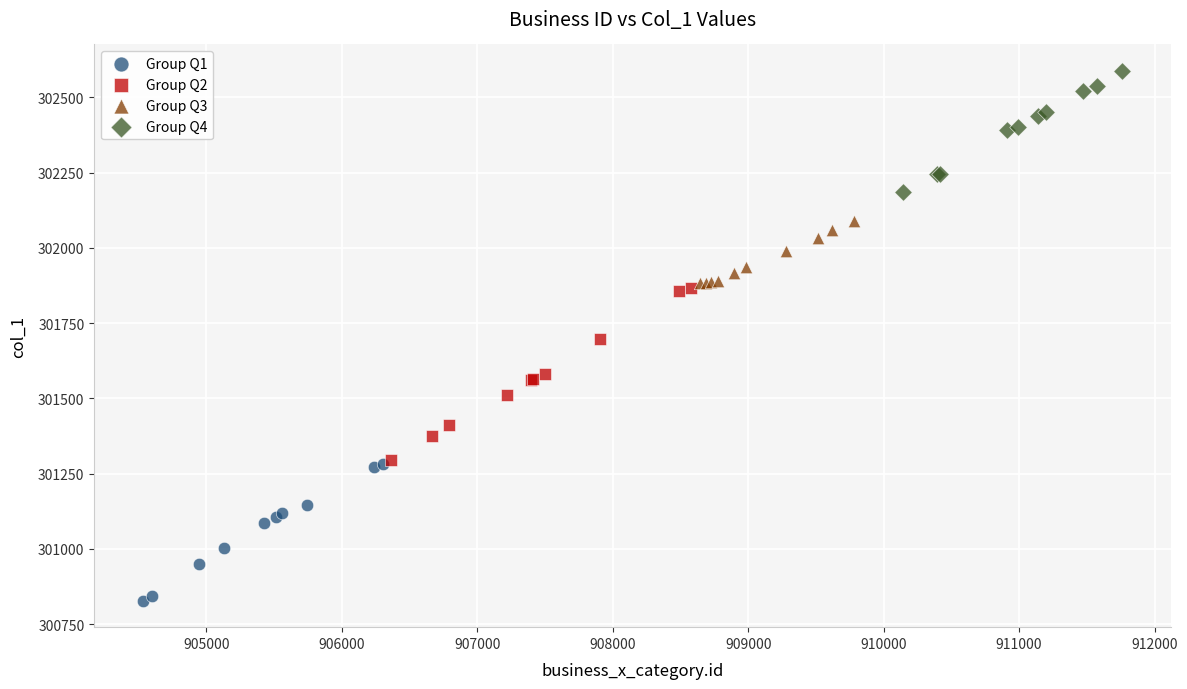

Which series contains the lowest Y value?

Group Q1